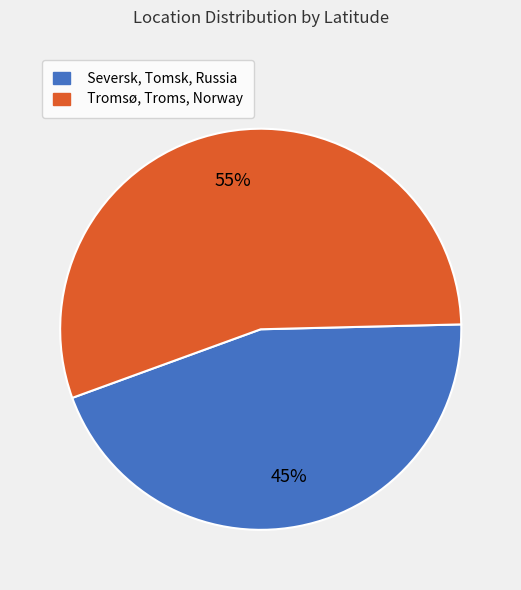

The Tromsø, Troms, Norway slice represents 65% of the pie. True or false?

False